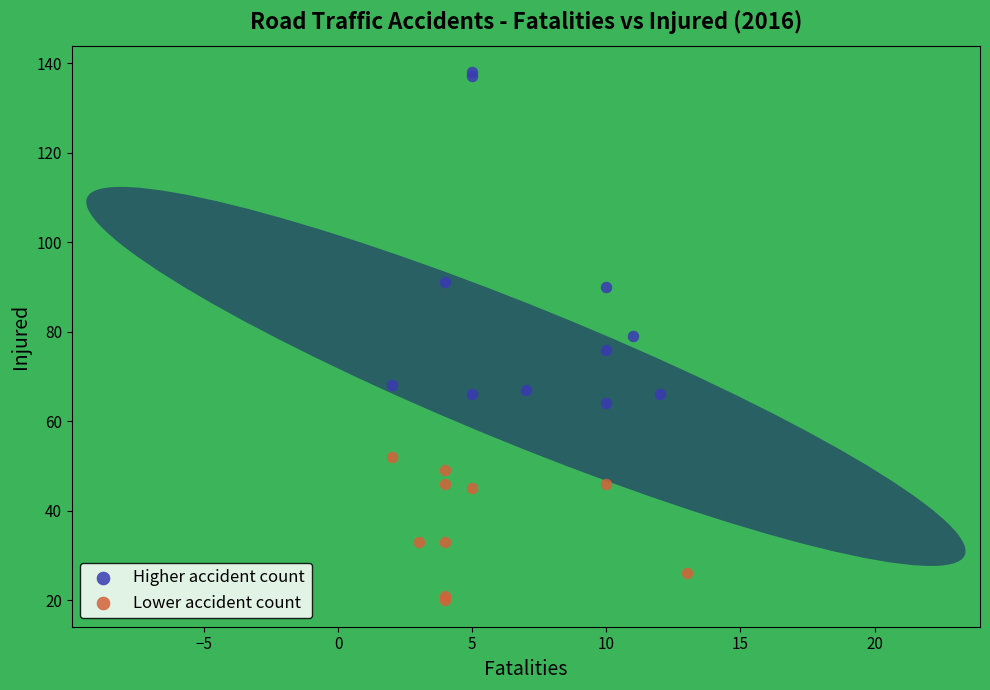

Which series reaches the minimum Y coordinate?

Lower accident count